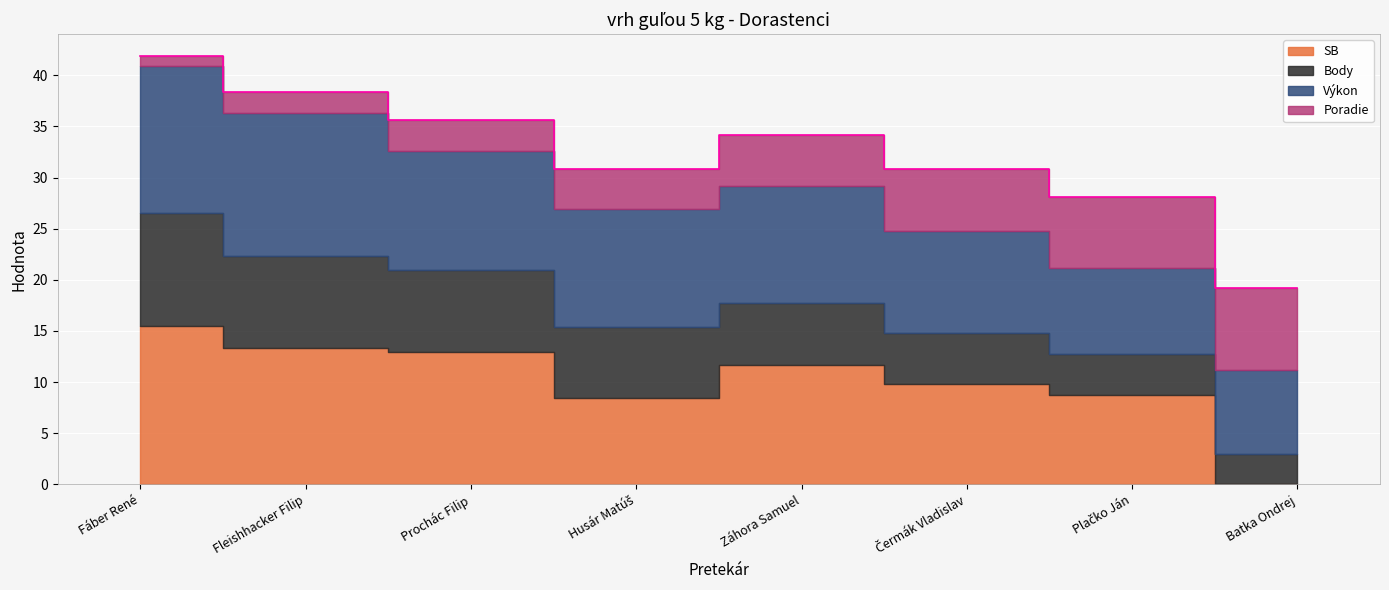

What are all the series names shown in the legend?

Poradie, Výkon, Body, SB